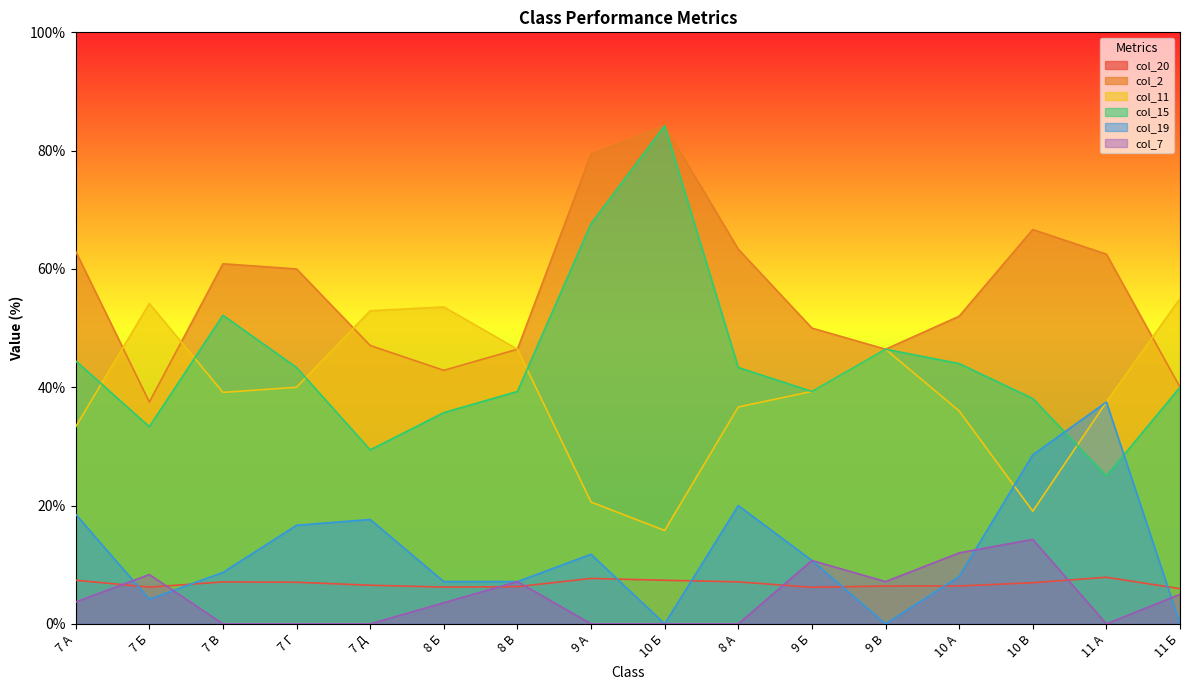

True or false: col_7 and col_20 cross at least once.

True